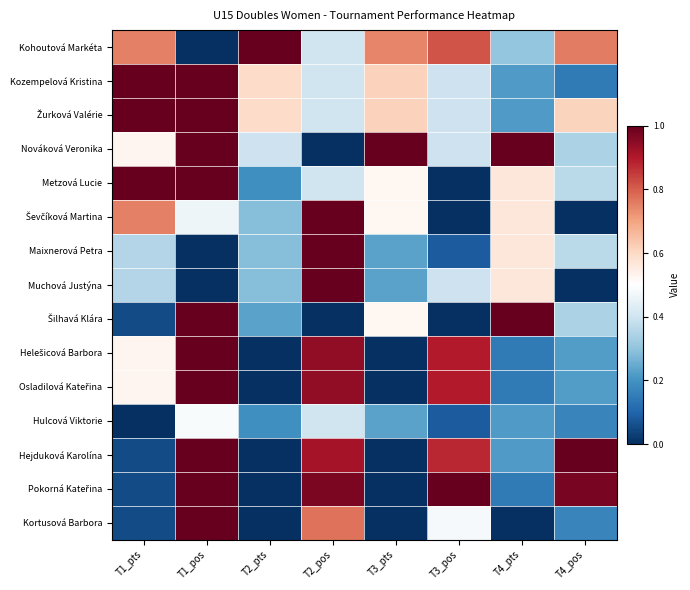

Rank the series at T2_pos from lowest to highest value.

Nováková Veronika, Šilhavá Klára, Kohoutová Markéta, Kozempelová Kristina, Žurková Valérie, Metzová Lucie, Hulcová Viktorie, Kortusová Barbora, Hejduková Karolína, Helešicová Barbora, Osladilová Kateřina, Pokorná Kateřina, Ševčíková Martina, Maixnerová Petra, Muchová Justýna